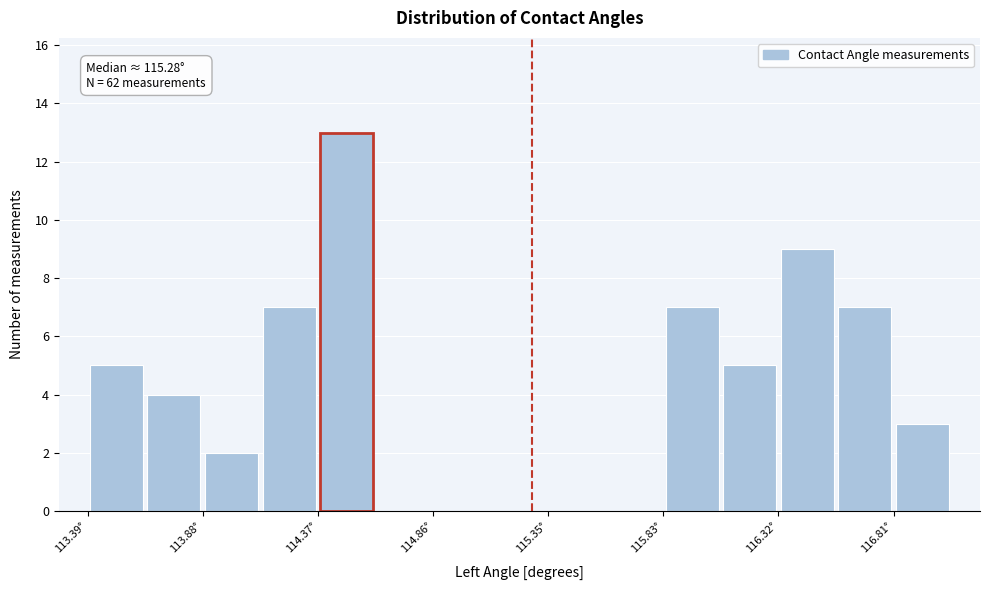

Over which range of the x-axis is the bar tallest?

114.35 to 114.60